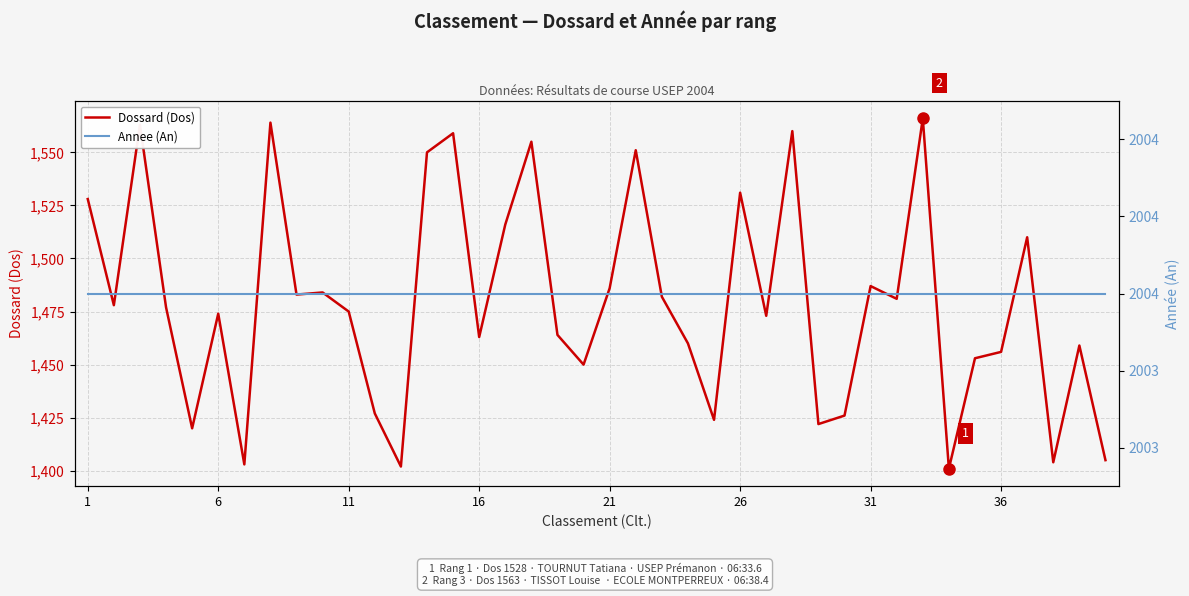

What is the lowest value of the Dossard (Dos) series?

1401